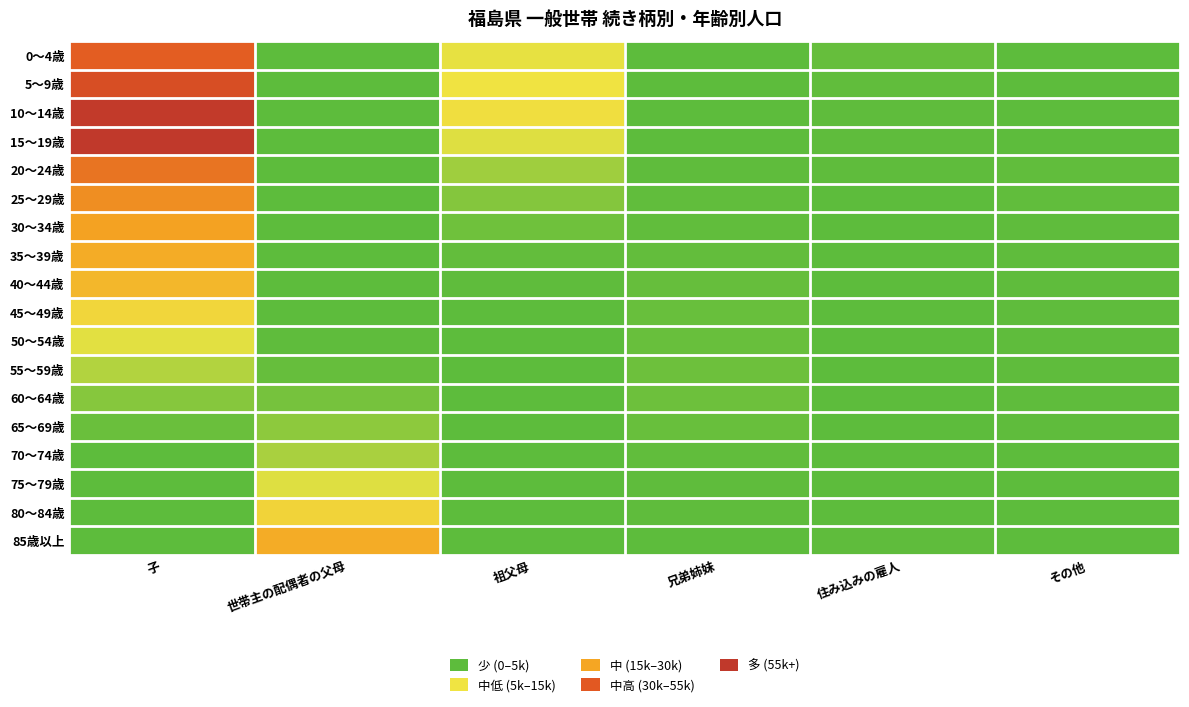

Count the number of categories in the chart.

6